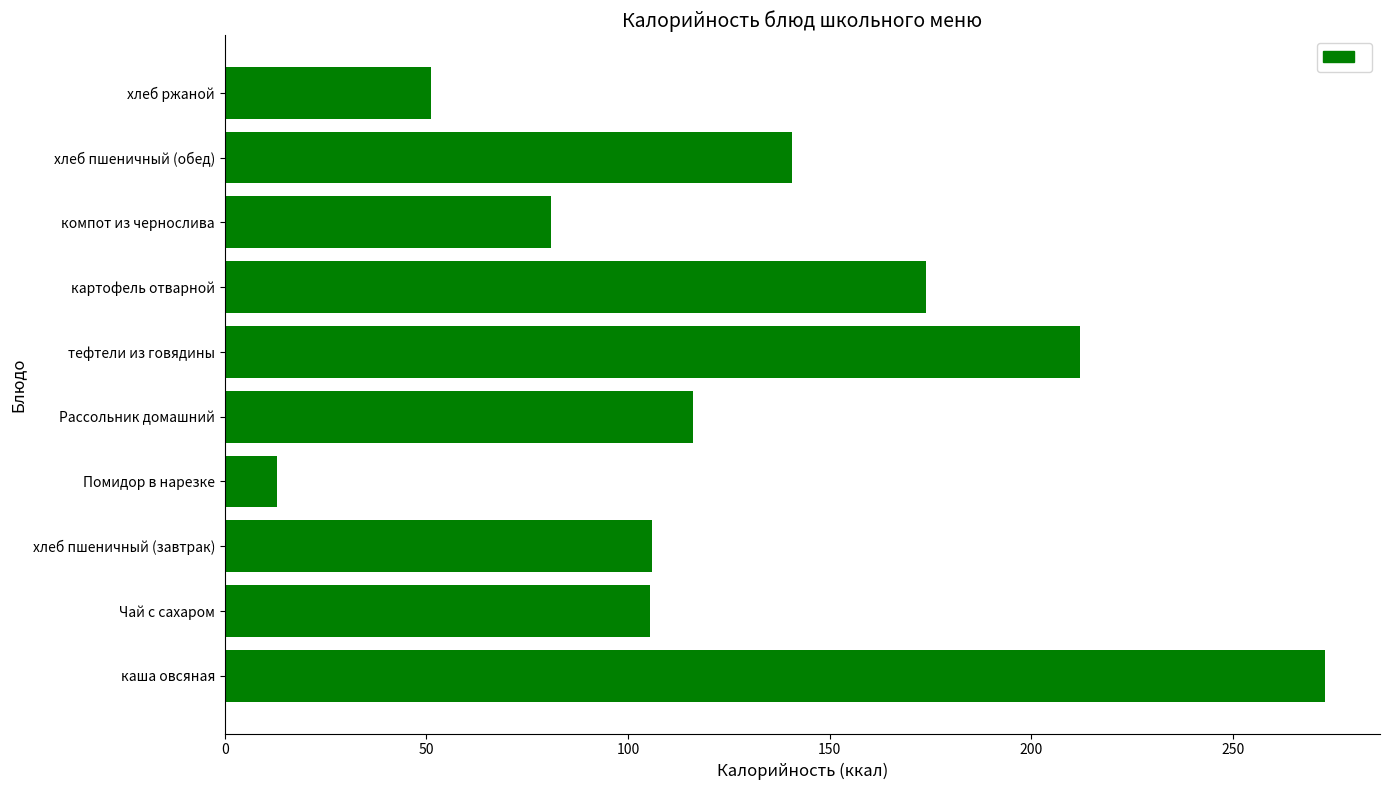

What is the sum of all values?

1272.2